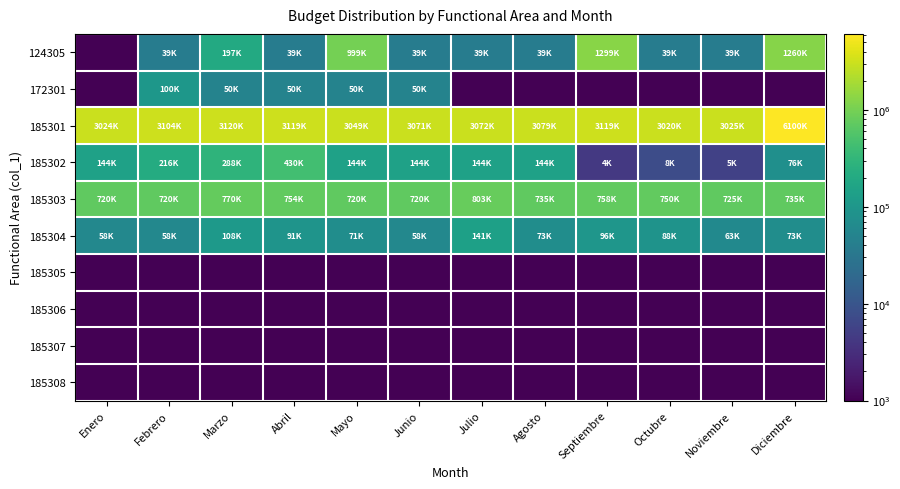

Rank the series at Febrero from lowest to highest value.

185305, 185306, 185307, 185308, 124305, 185304, 172301, 185302, 185303, 185301